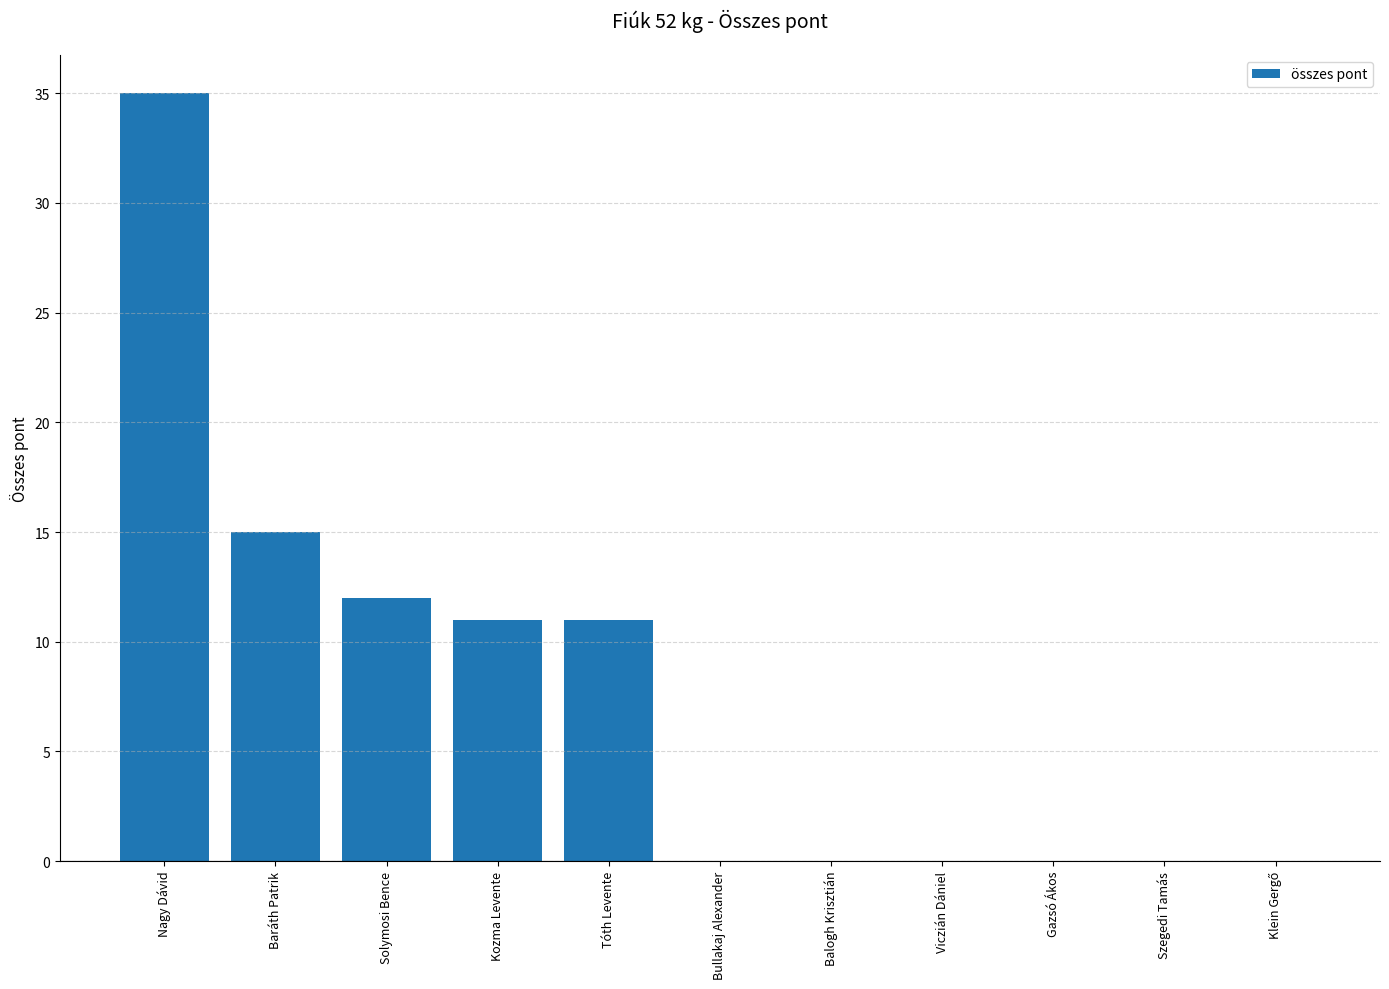

Which has a higher value, Kozma Levente or Solymosi Bence?

Solymosi Bence